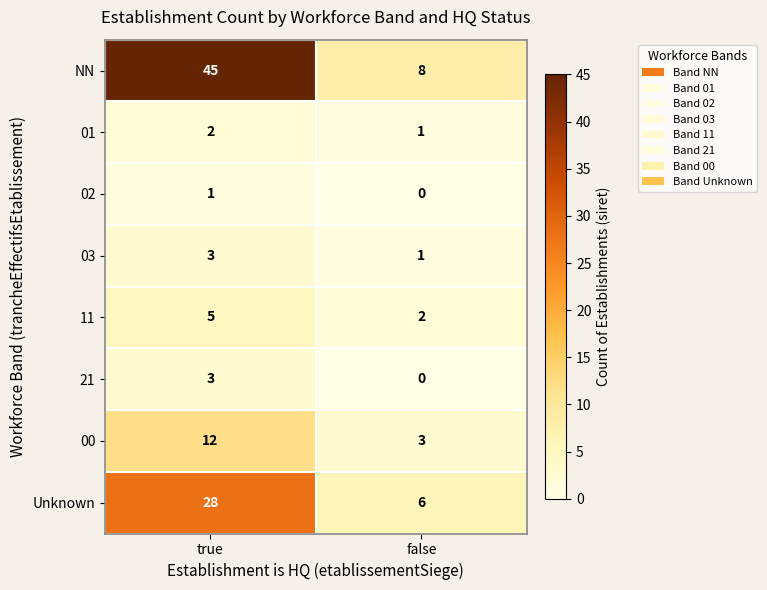

The value of 01 at true is 2. True or false?

True